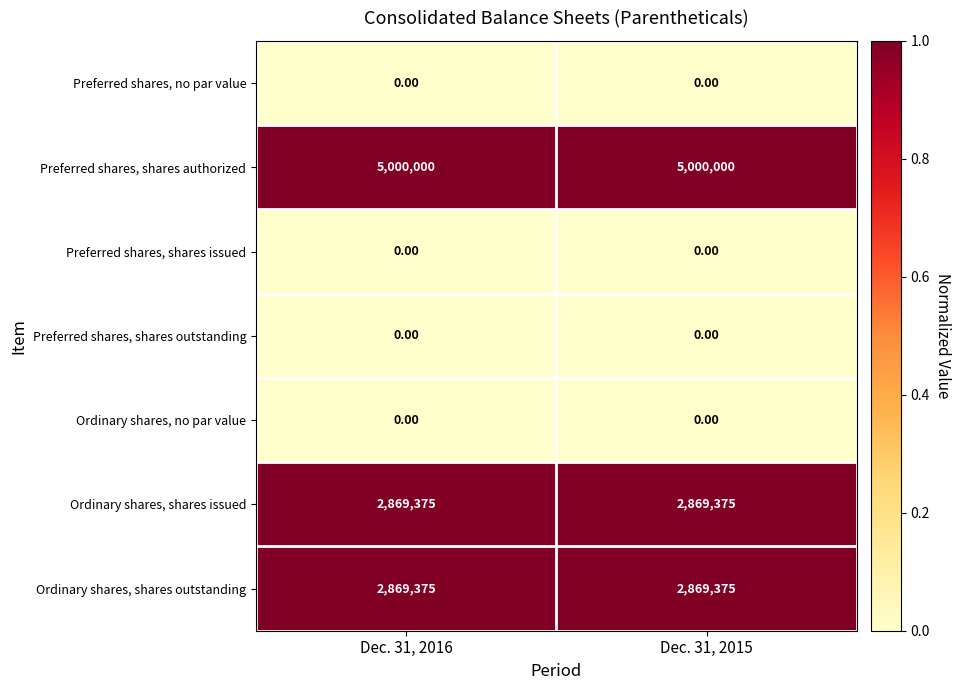

What is the sum of the Ordinary shares, shares issued values at Dec. 31, 2016 and Dec. 31, 2015?

5738750